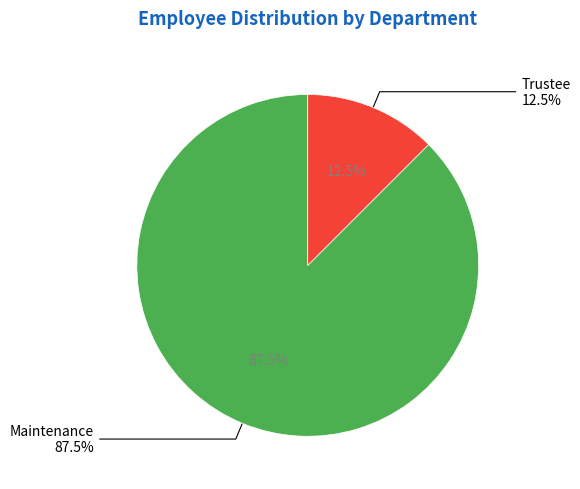

How much of the chart is everything except Trustee?

87.5%